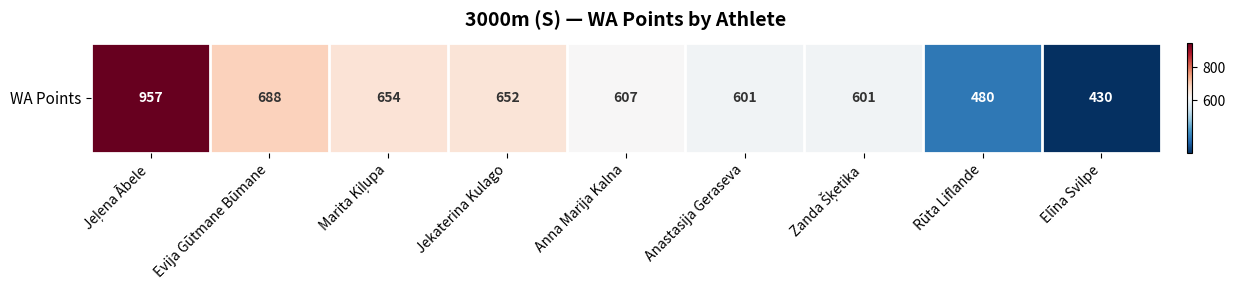

Which category has the lowest value across all series?

Elīna Svilpe